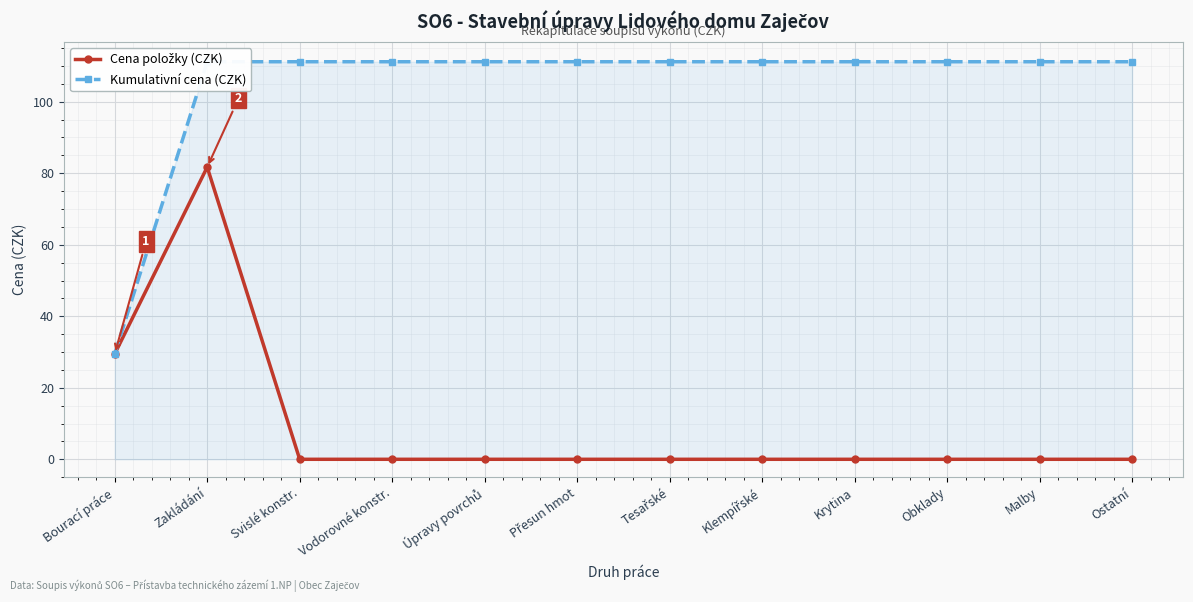

True or false: Kumulativní cena (CZK) has a value of 194.7 at Svislé konstr..

False